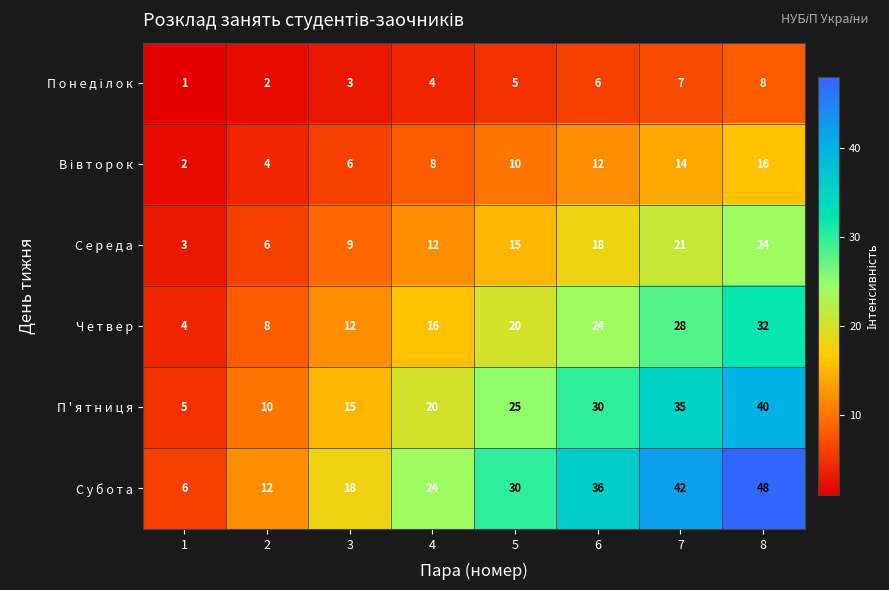

What is the sum of the С е р е д а values at 8 and 6?

42